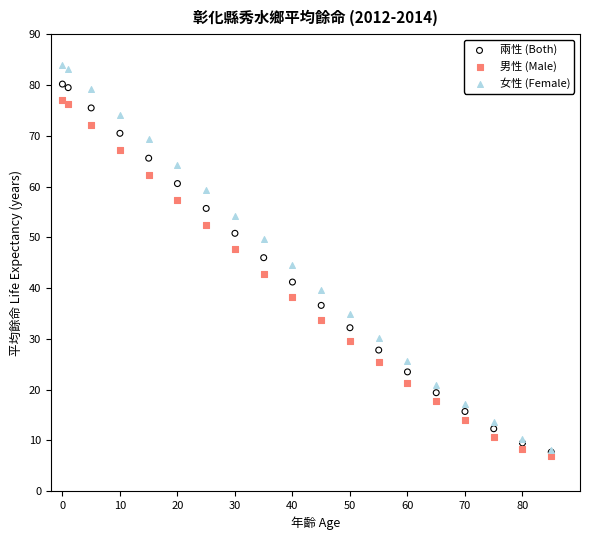

What are all the series names shown in the legend?

兩性 (Both), 男性 (Male), 女性 (Female)